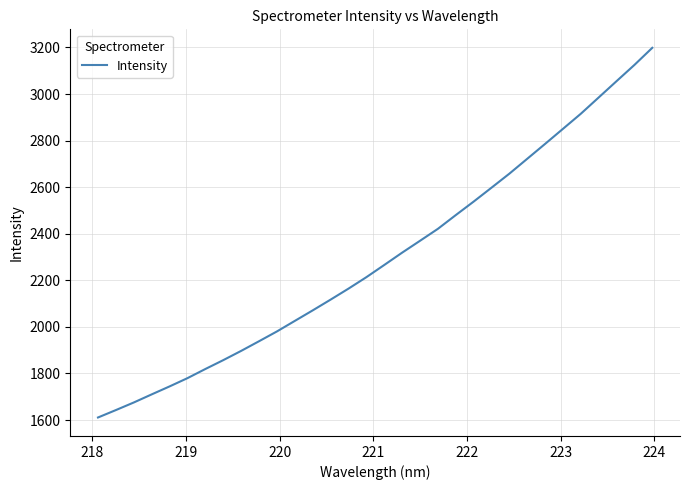

What is the maximum value shown in the chart?

3198.6